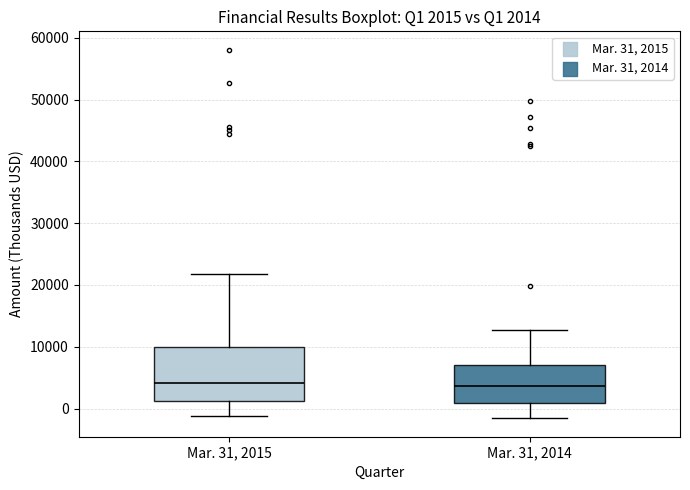

Which box is the tallest, from its lower edge to its upper edge?

Mar. 31, 2015